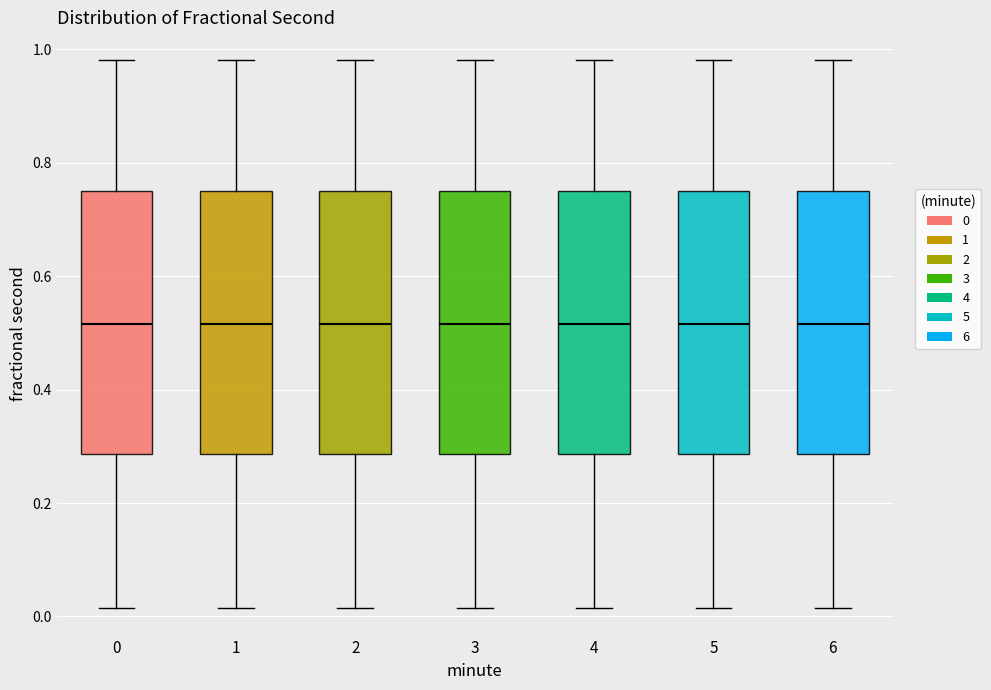

Reading left to right, read every box against the y-axis: the position of its median line, the range the box covers, and the ends of its whiskers. The values are not printed on the chart, so give them approximately, as read against the axis.

0: median 0.52, box 0.28 to 0.76, whiskers 0.02 to 0.98
1: median 0.52, box 0.28 to 0.76, whiskers 0.02 to 0.98
2: median 0.52, box 0.28 to 0.76, whiskers 0.02 to 0.98
3: median 0.52, box 0.28 to 0.76, whiskers 0.02 to 0.98
4: median 0.52, box 0.28 to 0.76, whiskers 0.02 to 0.98
5: median 0.52, box 0.28 to 0.76, whiskers 0.02 to 0.98
6: median 0.52, box 0.28 to 0.76, whiskers 0.02 to 0.98